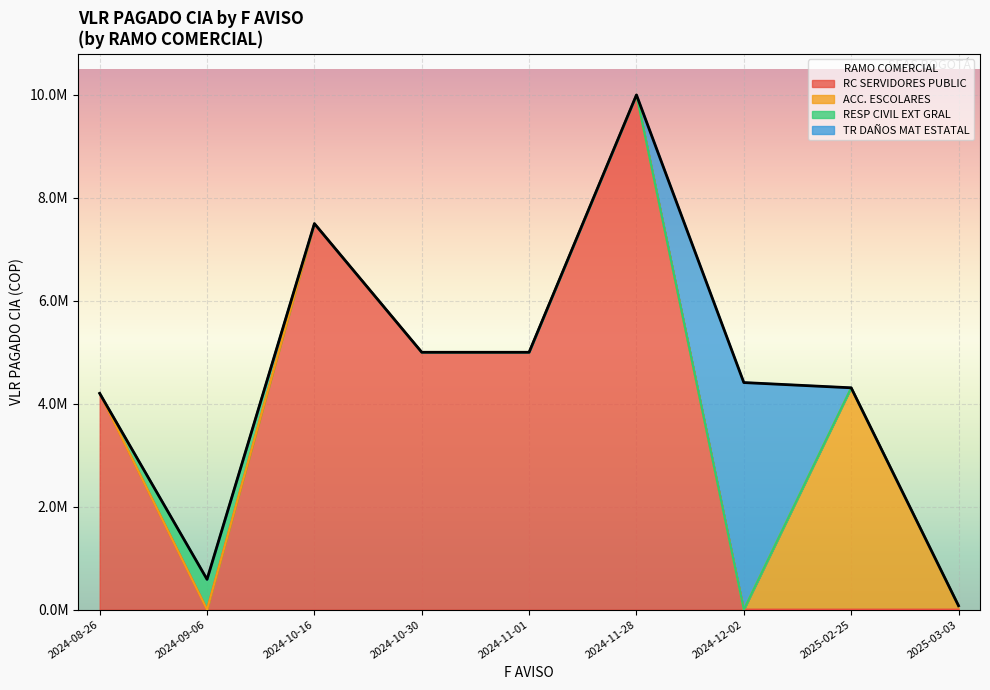

How many data points are above 4201680?

6